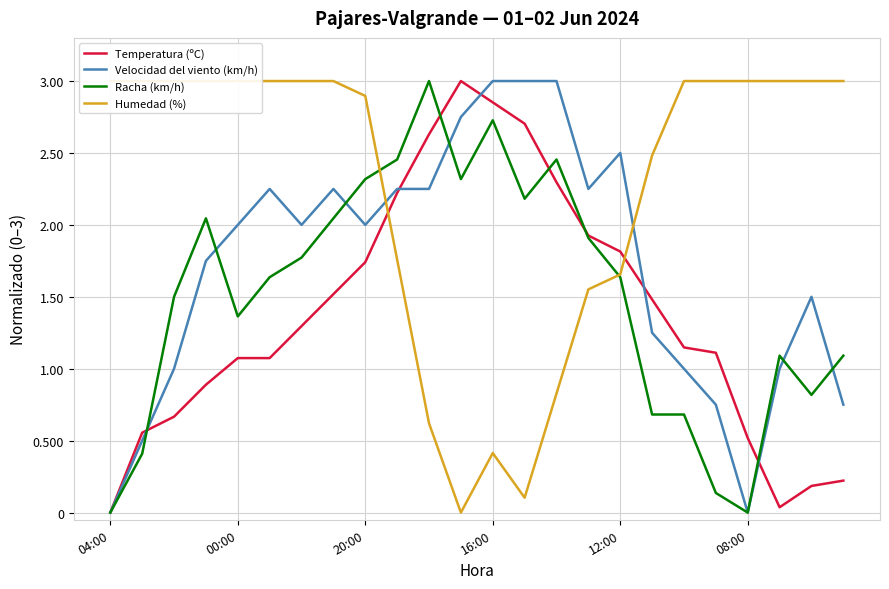

What is the sum of the Temperatura (ºC) values at 13 and 7?

4.2